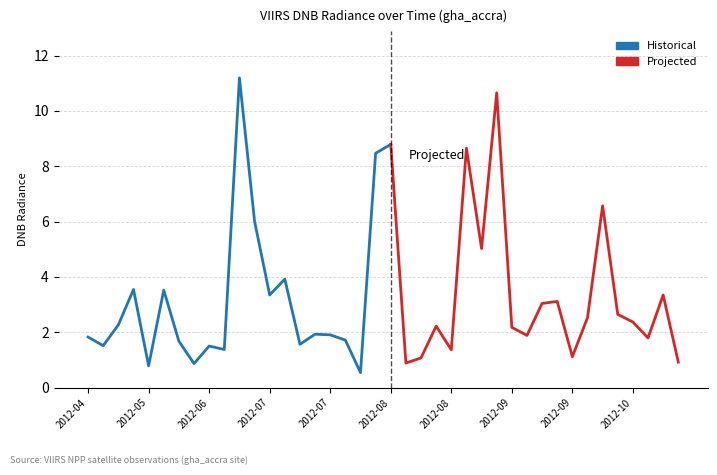

Rank the categories by value from lowest to highest.

2012-07, 2012-05, 2012-06, 2012-08, 2012-10, 2012-08, 2012-09, 2012-08, 2012-06, 2012-06, 2012-04, 2012-07, 2012-06, 2012-07, 2012-10, 2012-04, 2012-09, 2012-07, 2012-07, 2012-09, 2012-08, 2012-05, 2012-10, 2012-09, 2012-10, 2012-09, 2012-09, 2012-10, 2012-07, 2012-06, 2012-05, 2012-07, 2012-08, 2012-07, 2012-10, 2012-07, 2012-08, 2012-08, 2012-09, 2012-07